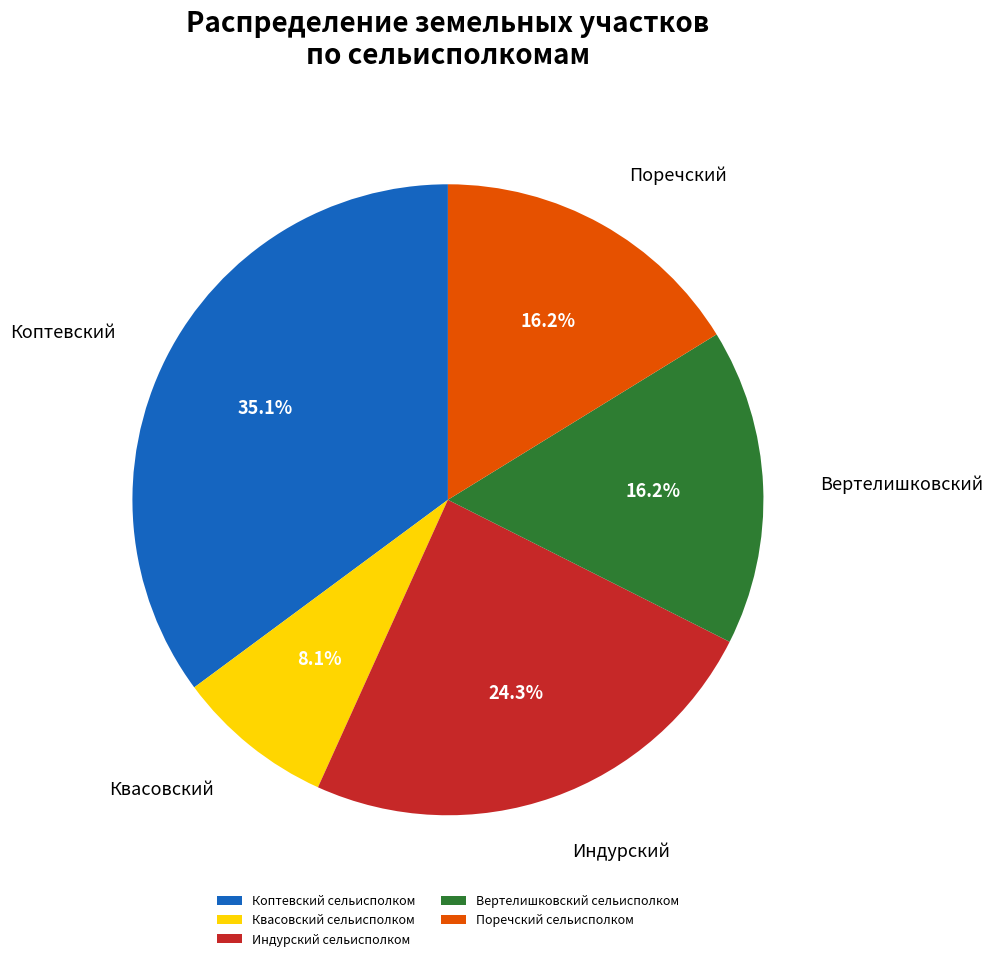

What is the smallest slice in the pie chart?

Квасовский сельисполком